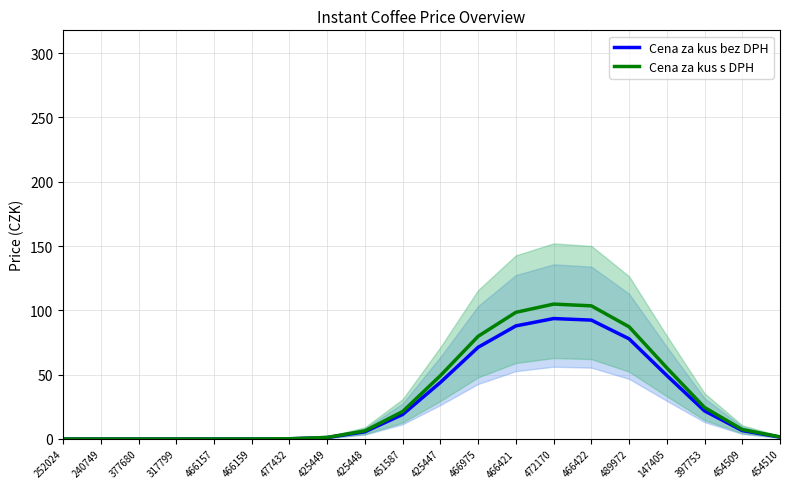

What is the label of the 12th point from the right?

425448